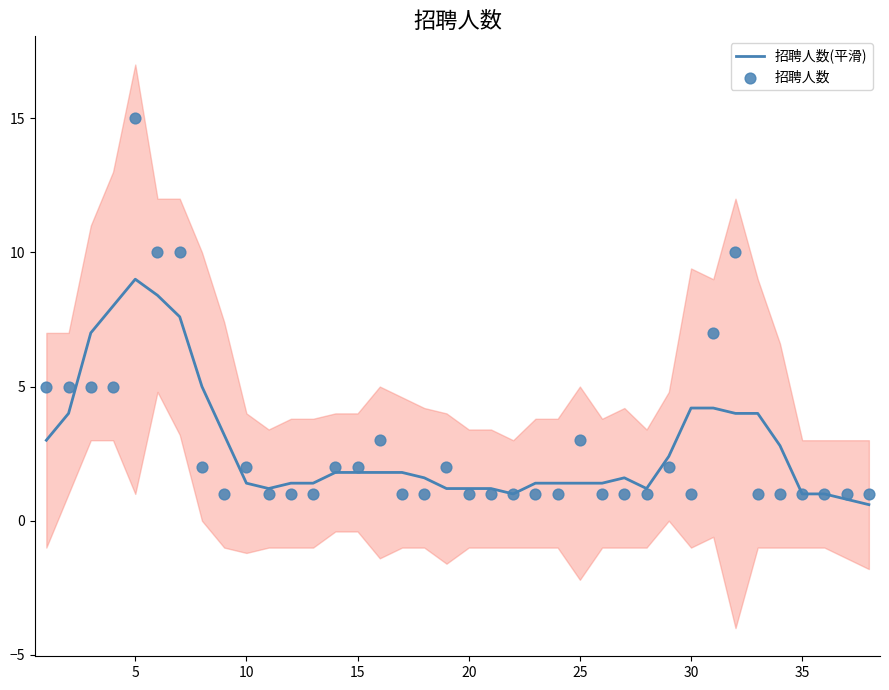

What are all the series names shown in the legend?

招聘人数(平滑), 招聘人数